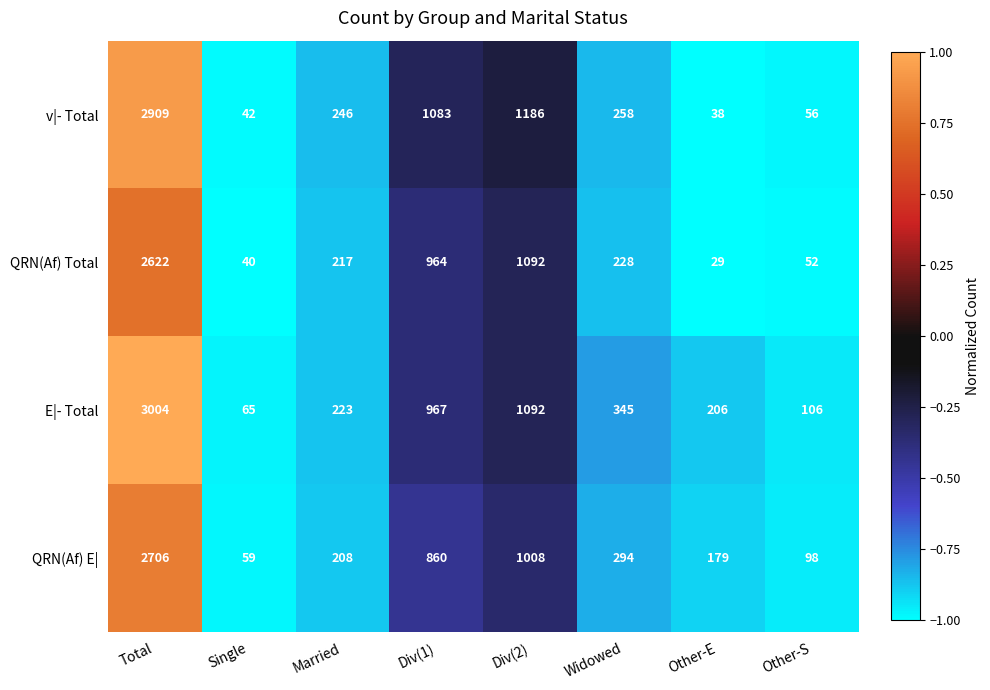

At Div(1), list the series in order from smallest to largest.

QRN(Af) E|, QRN(Af) Total, E|- Total, v|- Total